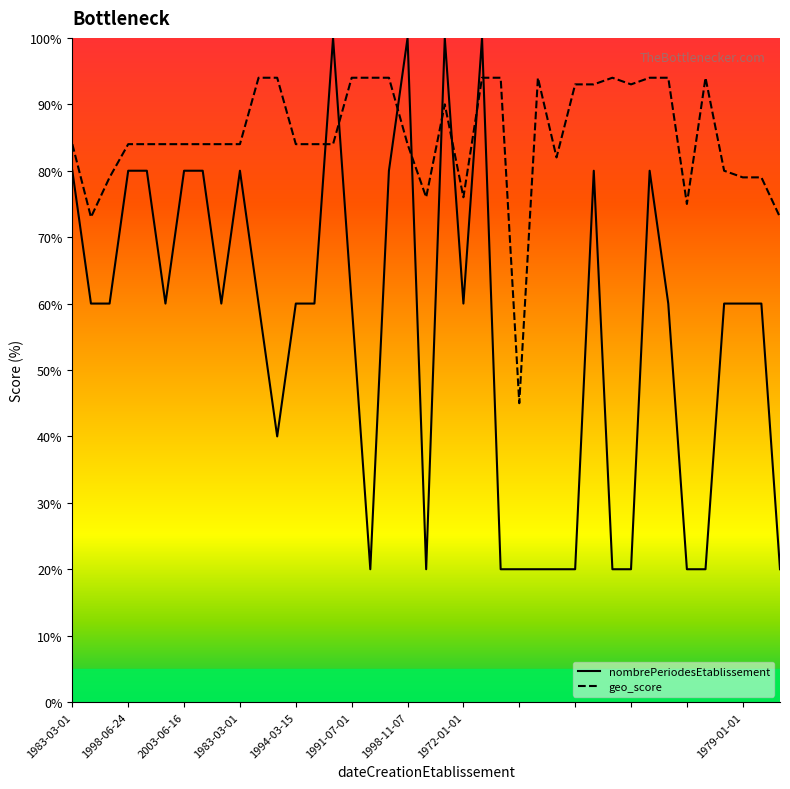

Which series changed the most between 10 and 29?

nombrePeriodesEtablissement